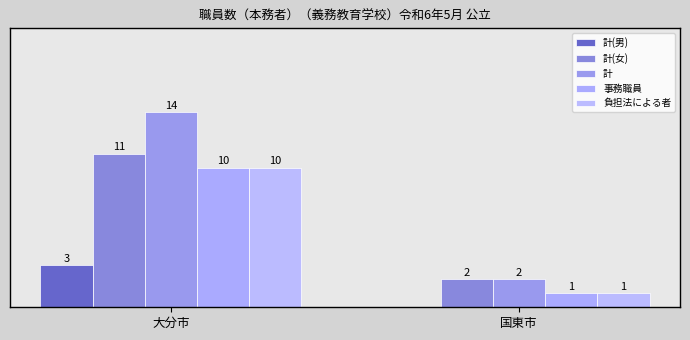

At 国東市, list the series in order from largest to smallest.

計(女), 計, 事務職員, 負担法による者, 計(男)